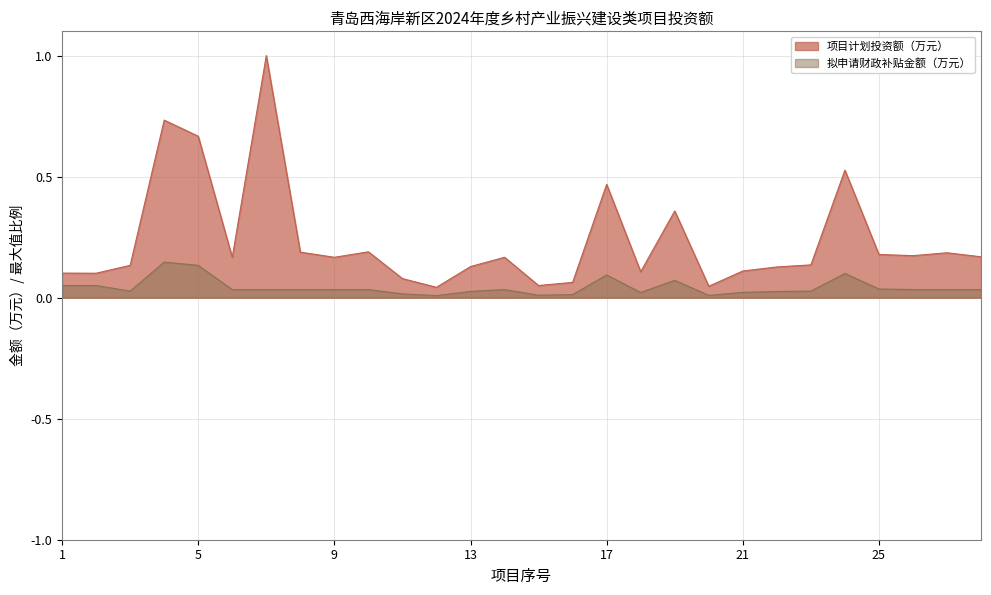

True or false: 项目计划投资额（万元） and 拟申请财政补贴金额（万元） cross at least once.

False